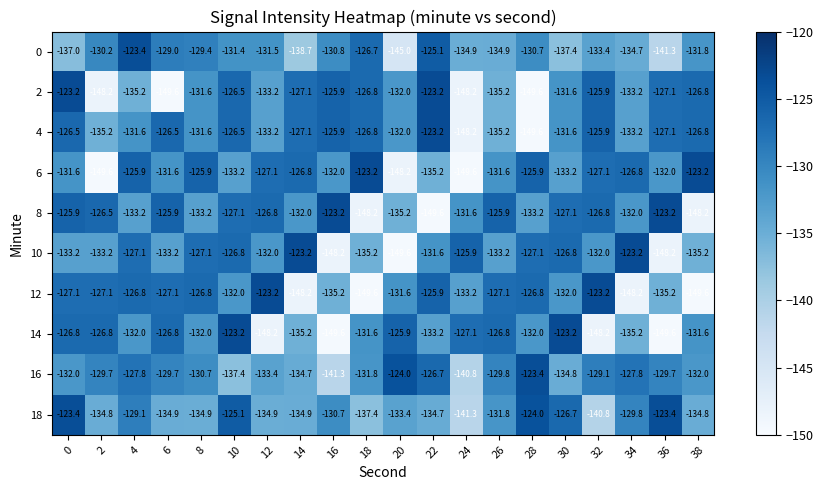

What is the difference between the highest and lowest values at 34?

25.0